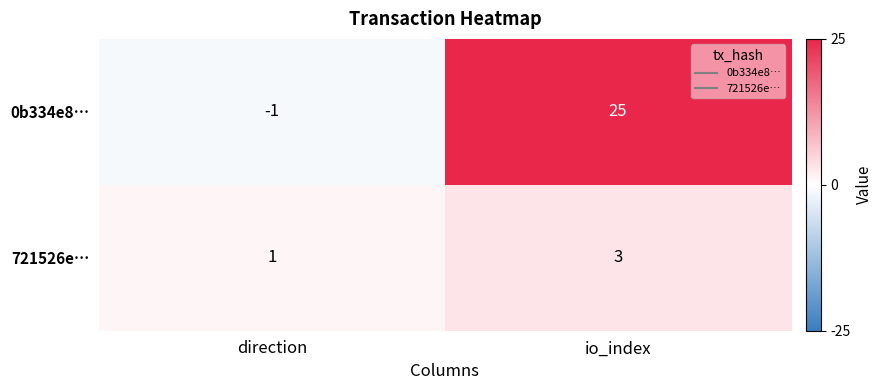

Rank the series by their average value, from highest to lowest.

0b334e8…, 721526e…